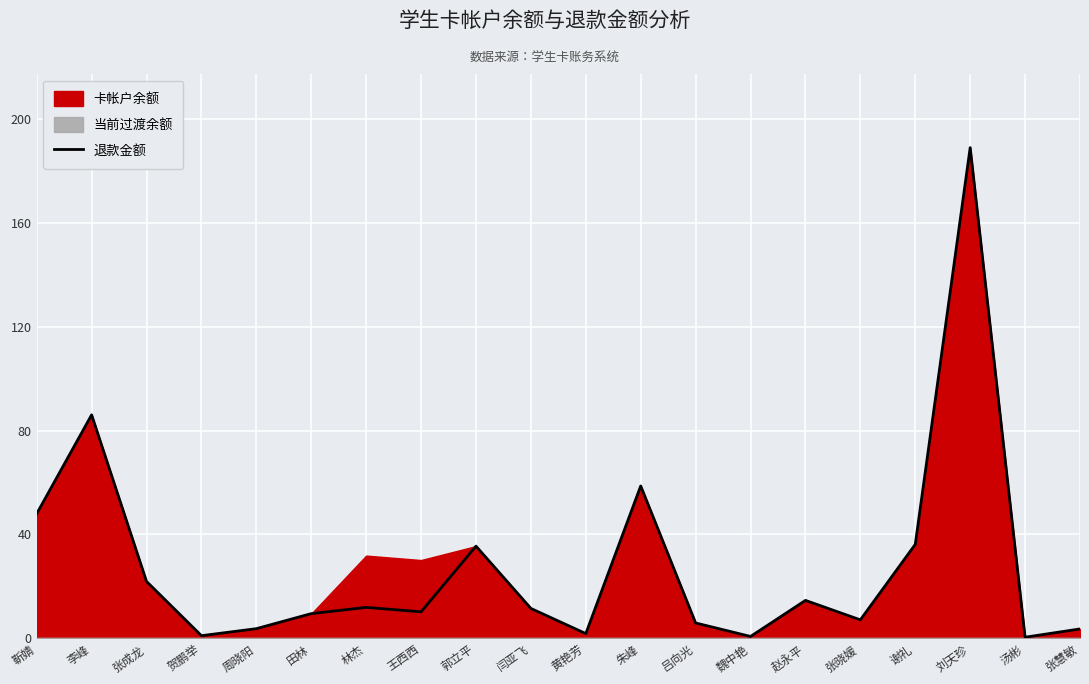

Is it true that the value at 吕向光 is 5.9?

True